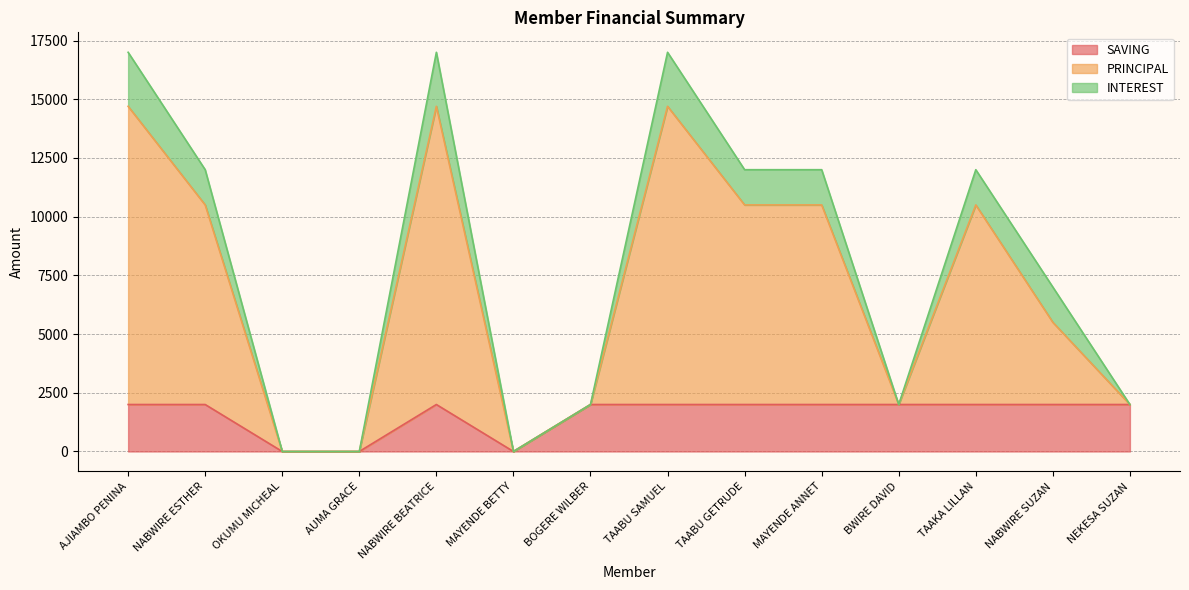

What position from the right is AUMA GRACE?

11